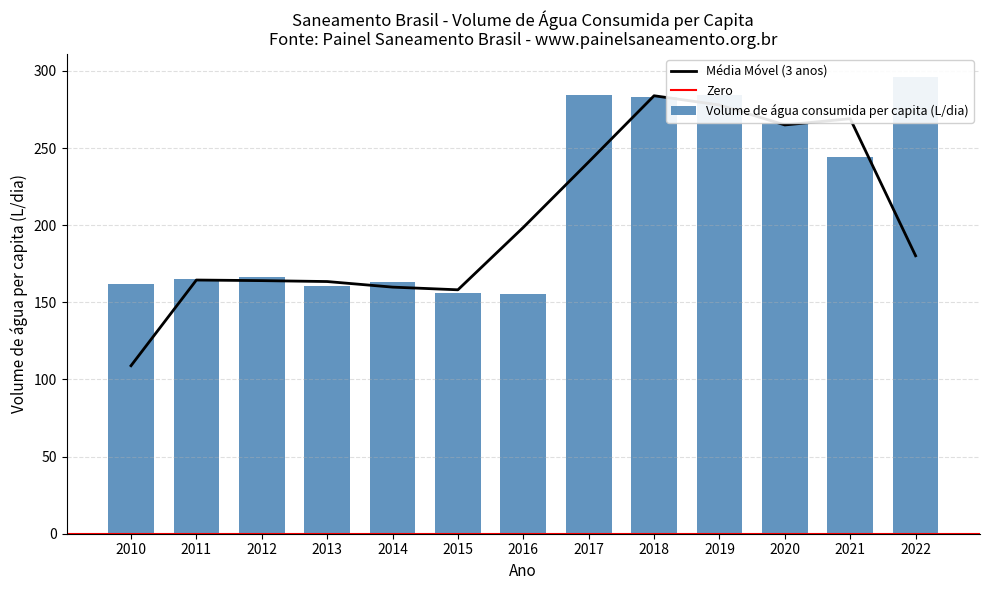

What is the highest value of the Média Móvel (3 anos) series?

283.9